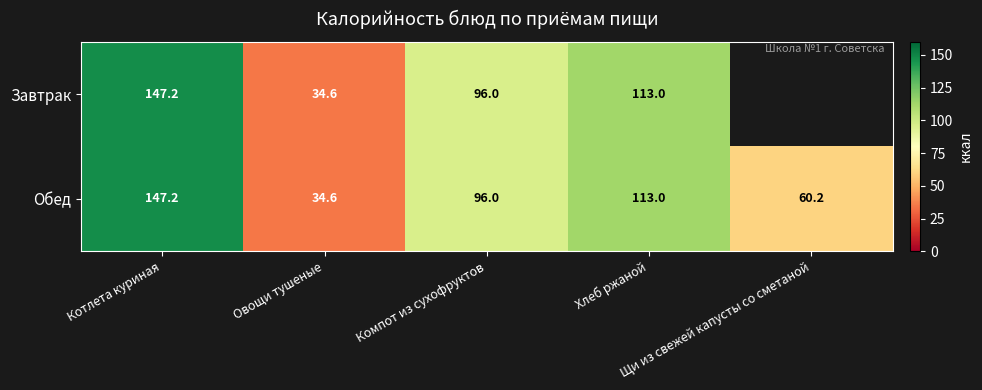

What is the approximate value of Обед at Котлета куриная?

147.2